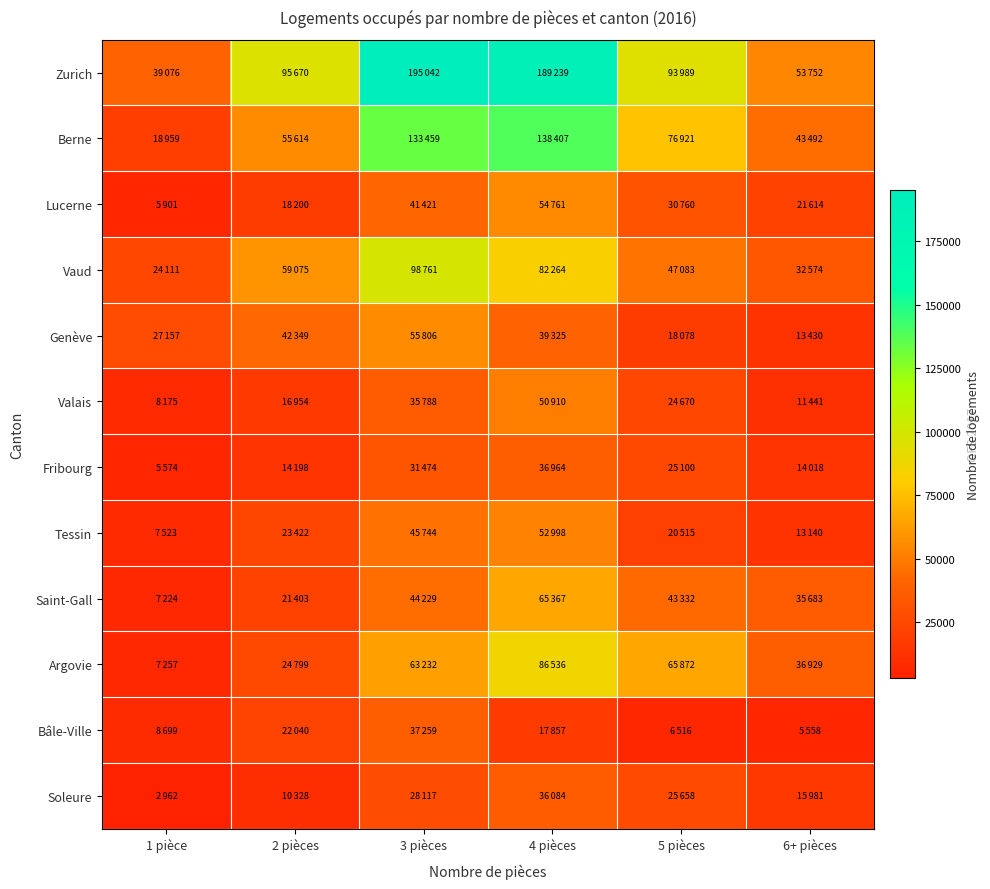

Which series has the largest total across all categories?

Zurich